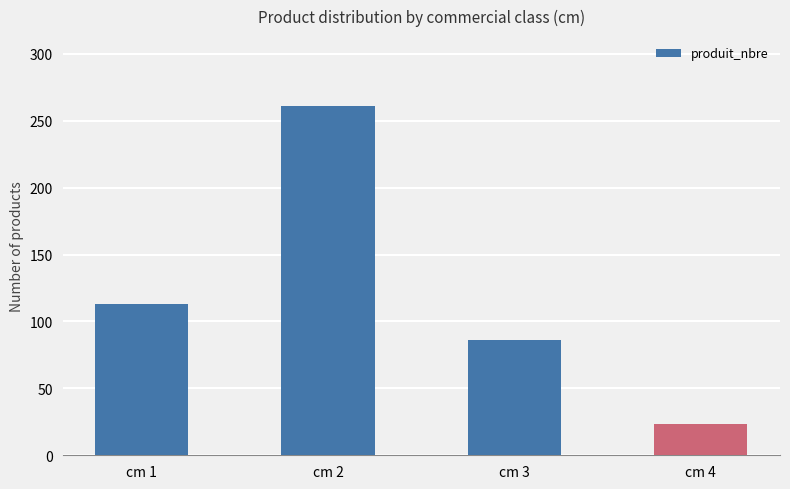

Count the number of data series in this chart.

1